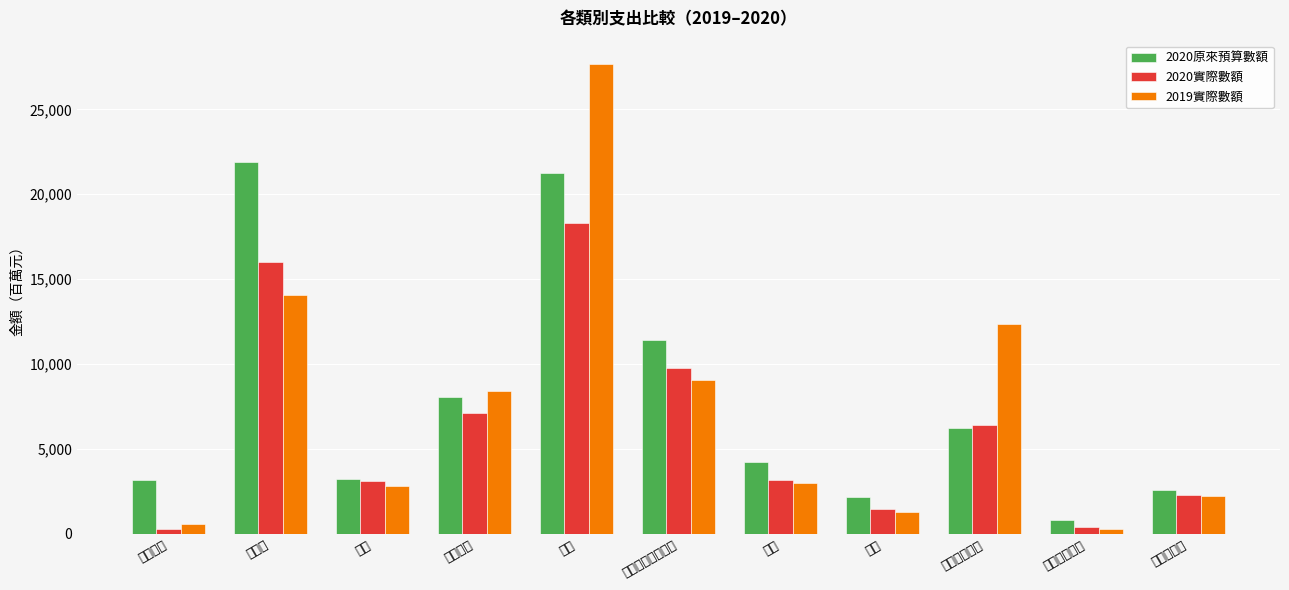

What position from the right is 房屋?

4